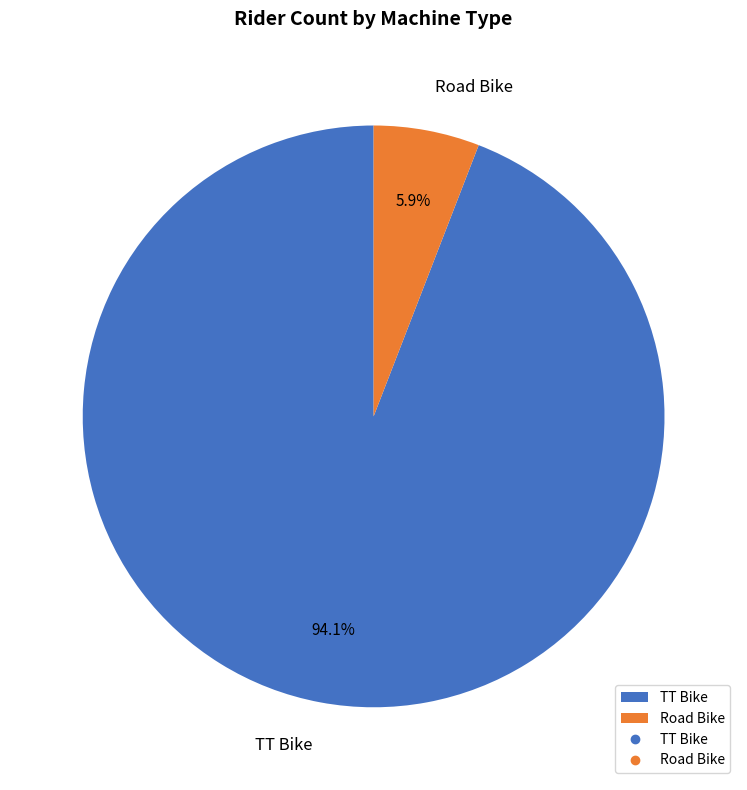

How much of the chart is everything except Road Bike?

94.1%